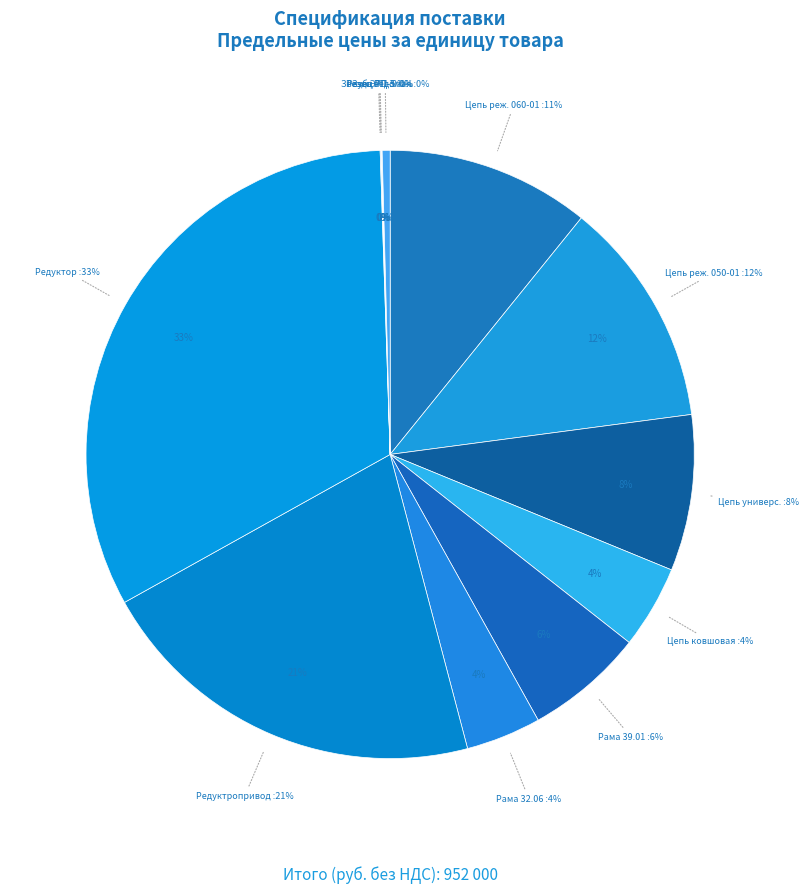

To the nearest percent, what is the average slice percentage?

8%